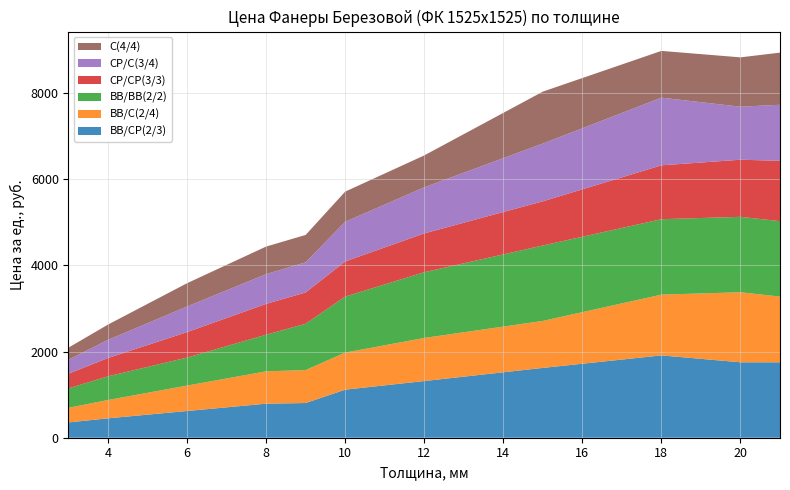

What is the lowest value of the ВВ/СР(2/3) series?

355